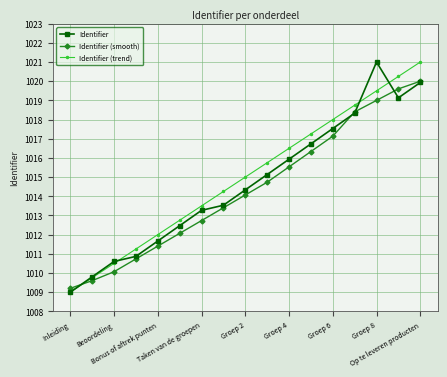

What is the value of the Identifier point at the 9th from the left?

1014.3